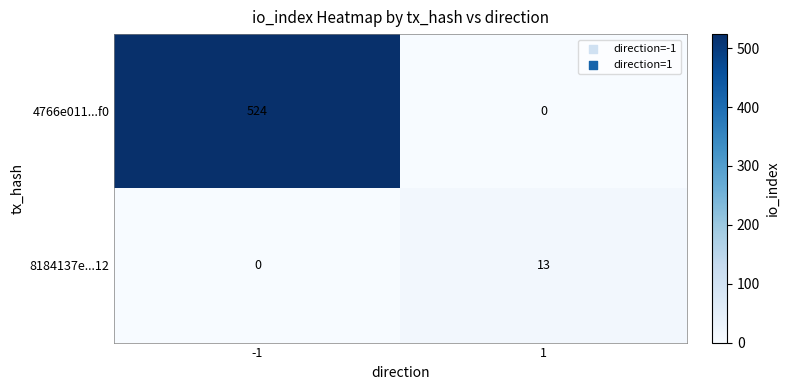

Reading left to right, transcribe all the data shown in this chart.

4766e011...f0: 524	0
8184137e...12: 0	13